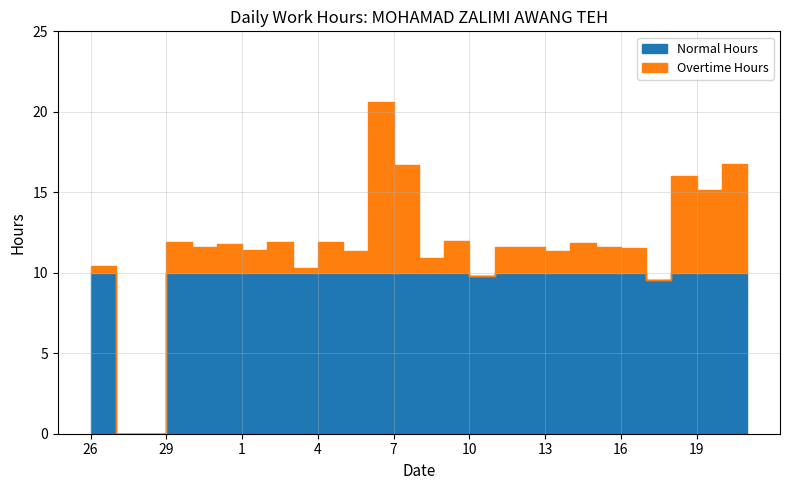

What is the difference between the maximum and minimum values in the Hours Worked series?

20.6